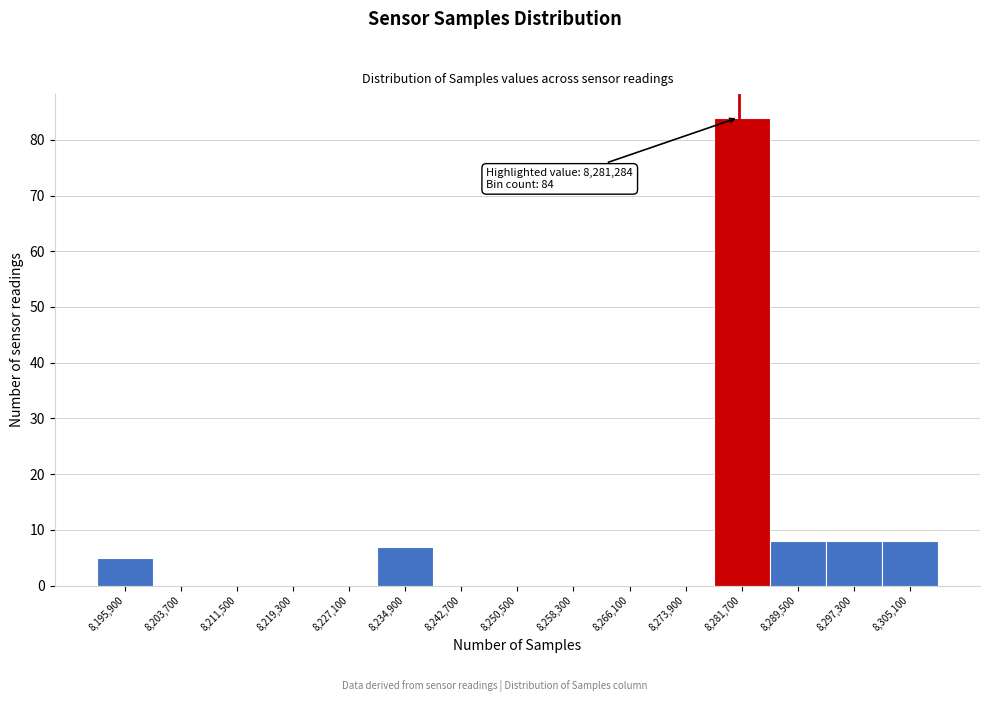

Which range on the x-axis has the tallest bar?

8277800 to 8285600